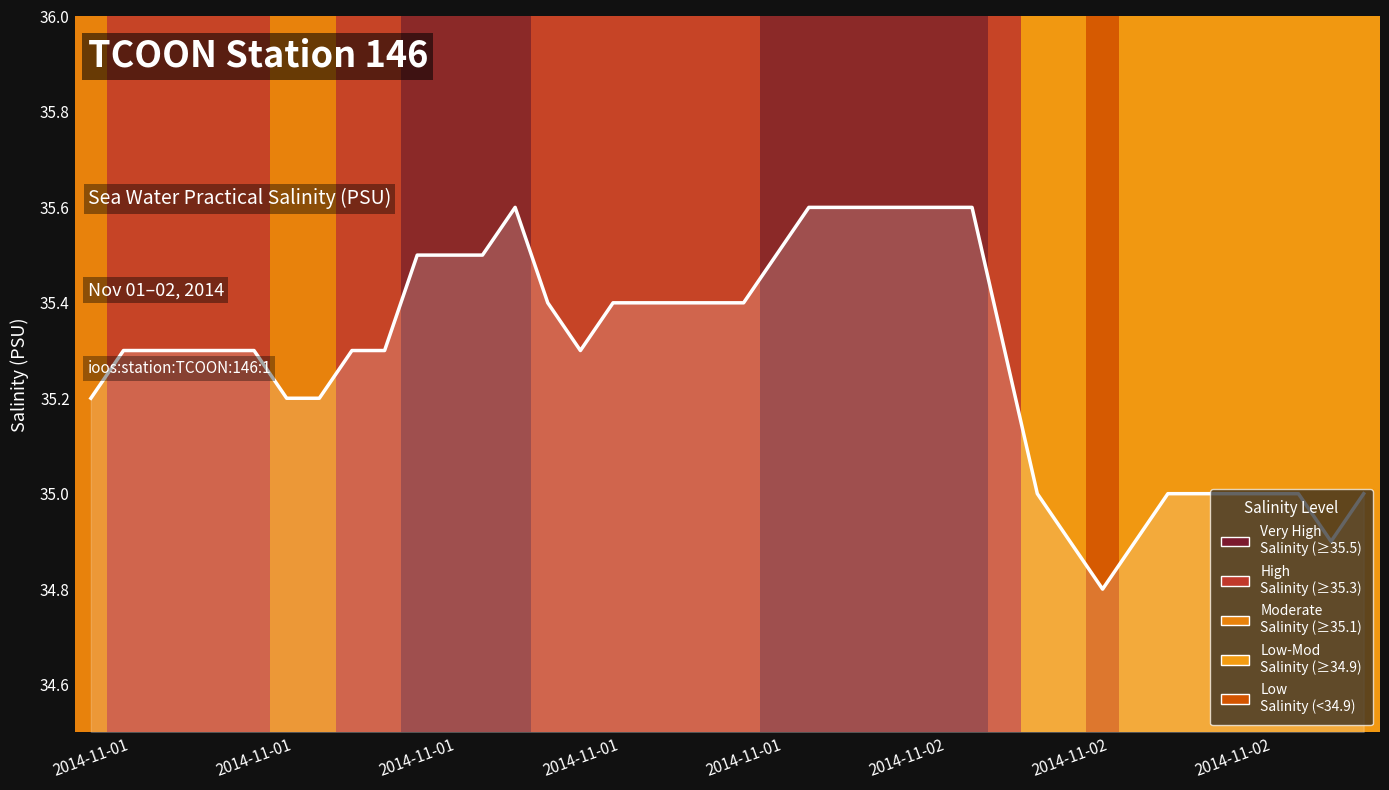

Count the values in the range 35 to 36.

36